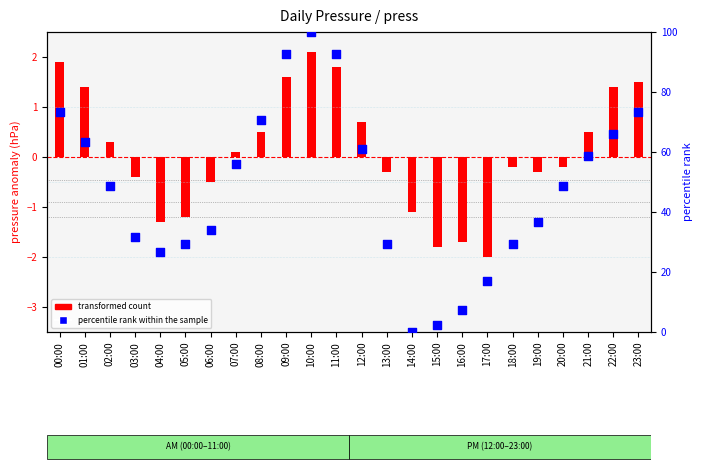

Which series has the largest total across all categories?

percentile rank within the sample